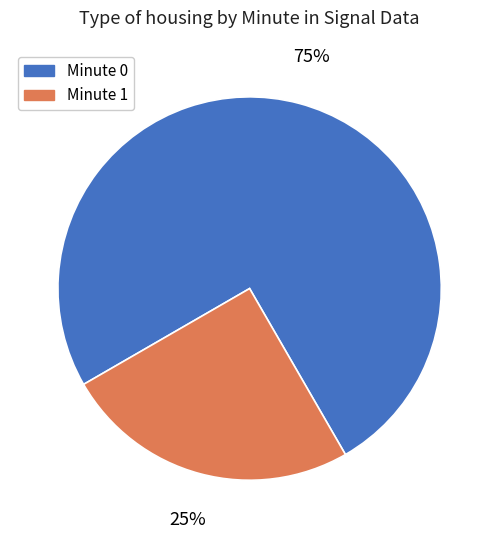

True or false: Minute 0 accounts for 89% of the total.

False